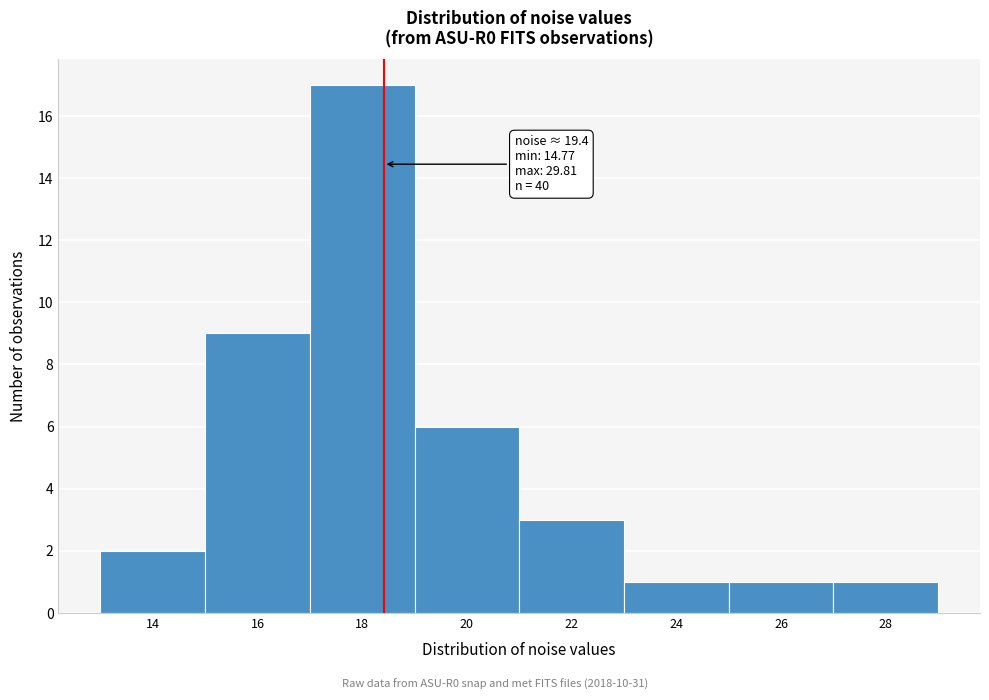

Reading right to left, extract all data points from this chart.

1	1	1	3	6	17	9	2